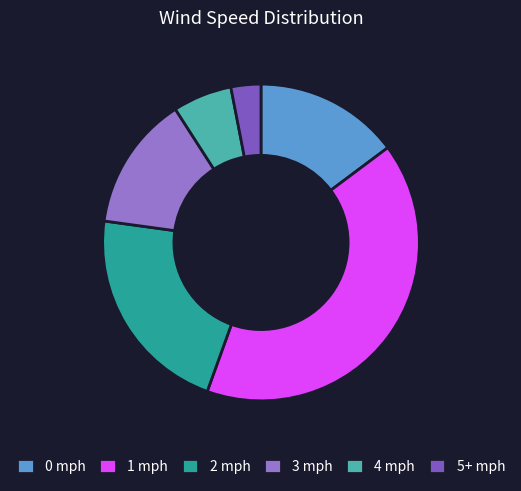

Which slice is the smallest?

5+ mph